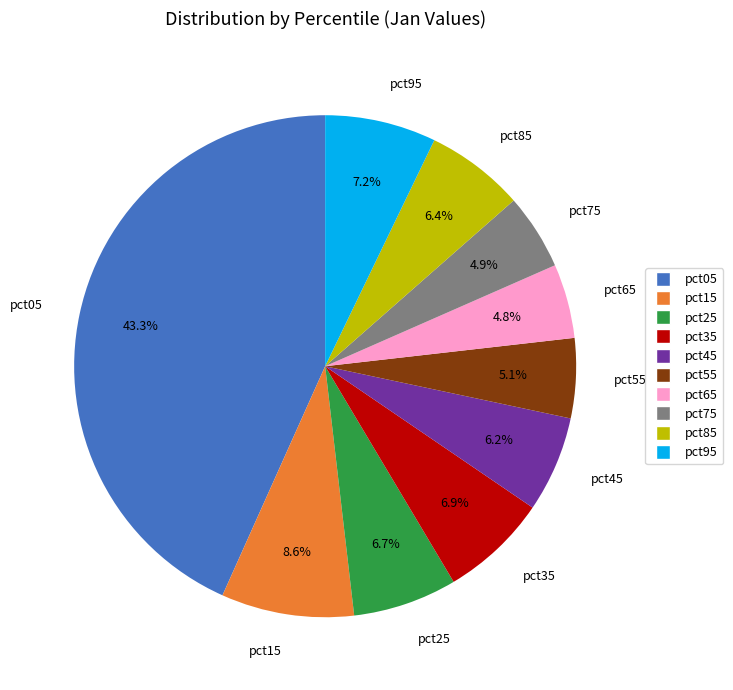

Which category has the biggest portion of the pie?

pct05